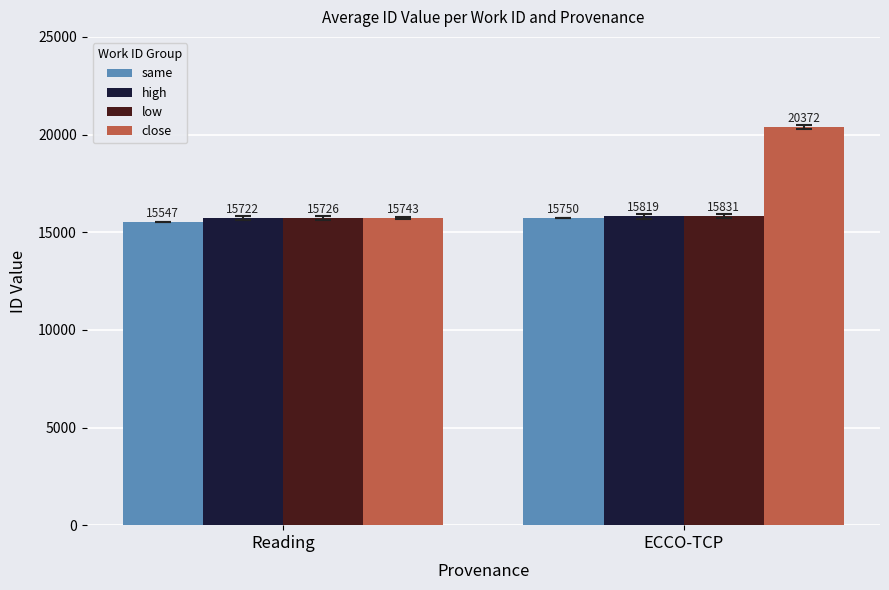

Where is same nearest to the value 15648?

Reading